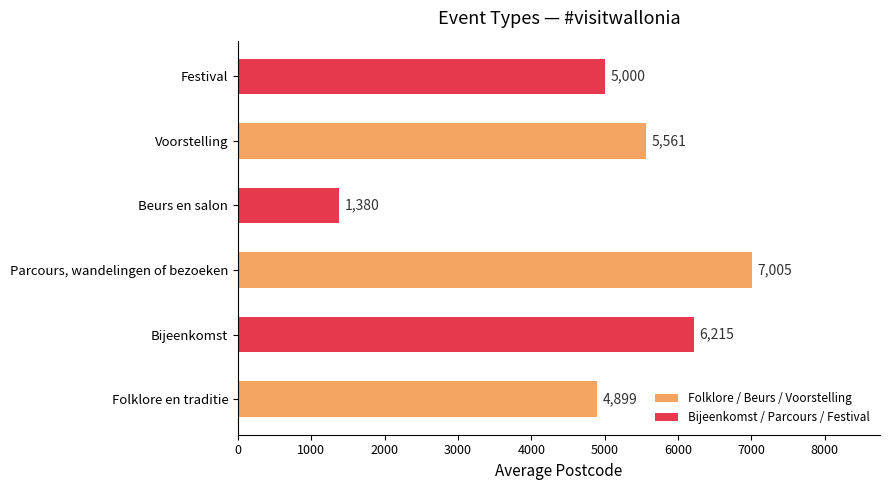

Rank the categories by value from highest to lowest.

Parcours, wandelingen of bezoeken, Bijeenkomst, Voorstelling, Festival, Folklore en traditie, Beurs en salon